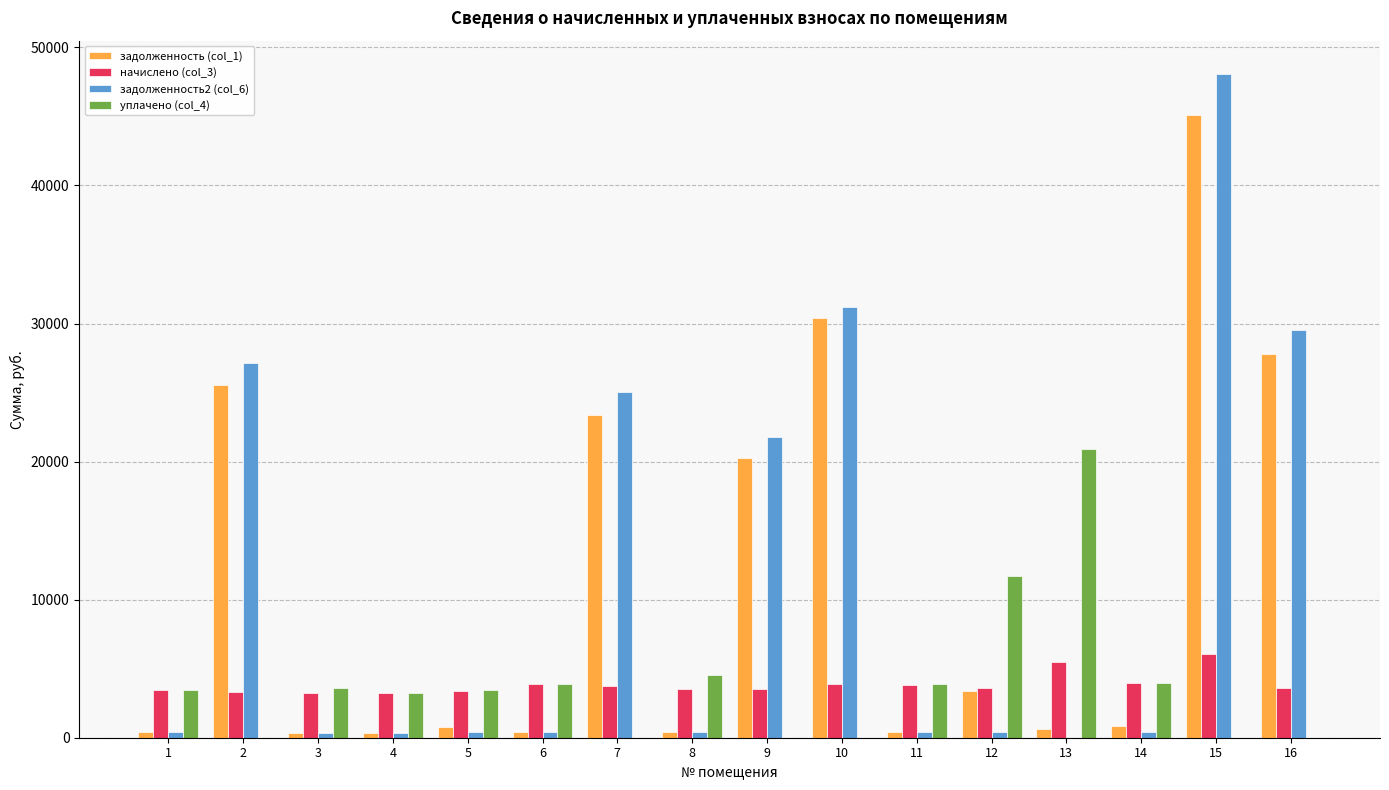

Does the chart contain stacked bars?

No